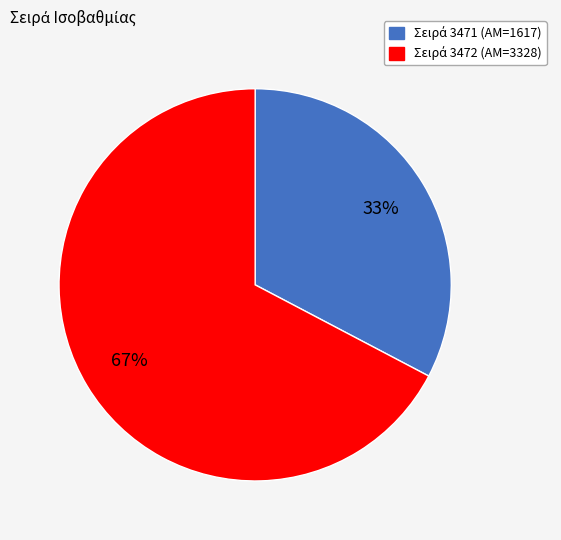

Is there any slice that represents more than half of the pie?

Yes